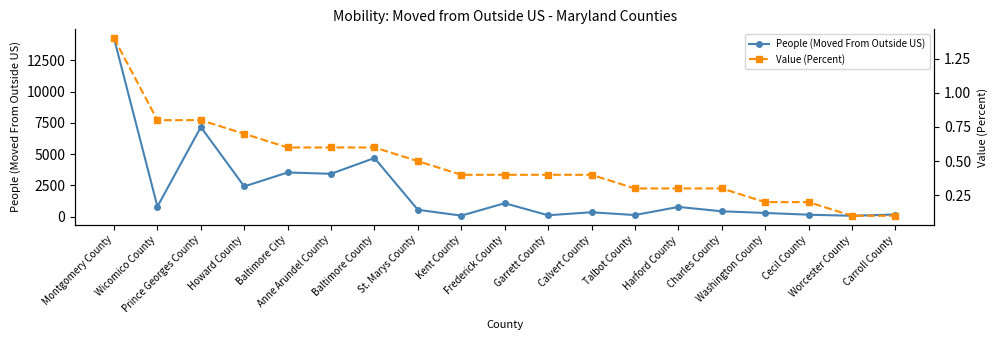

True or false: Value (Percent) has more than 1 points higher than both neighbors.

False